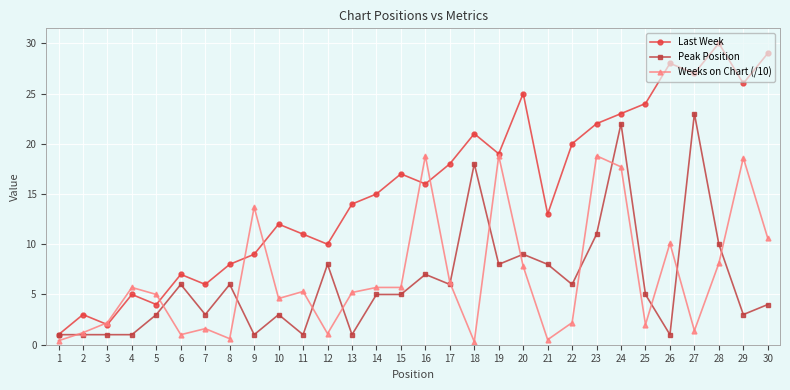

What is the spread (max minus min) of values at 11?

10.0